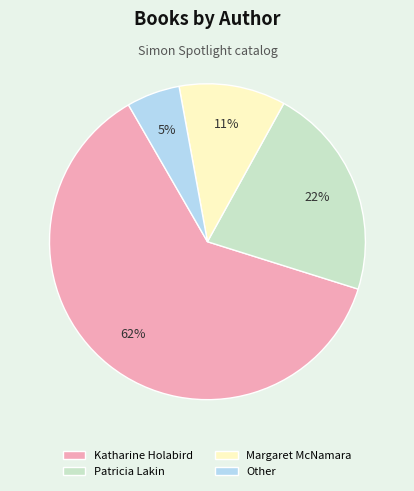

Is it true that Other is 14% of the pie?

False